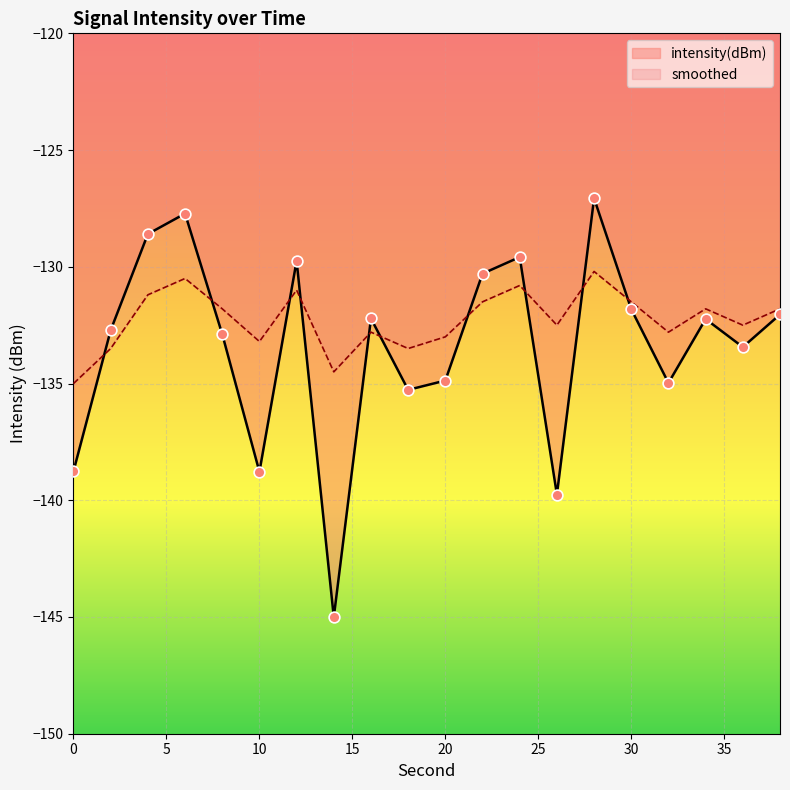

Is the value of intensity(dBm) at 36 greater than the value of smoothed at 34?

No